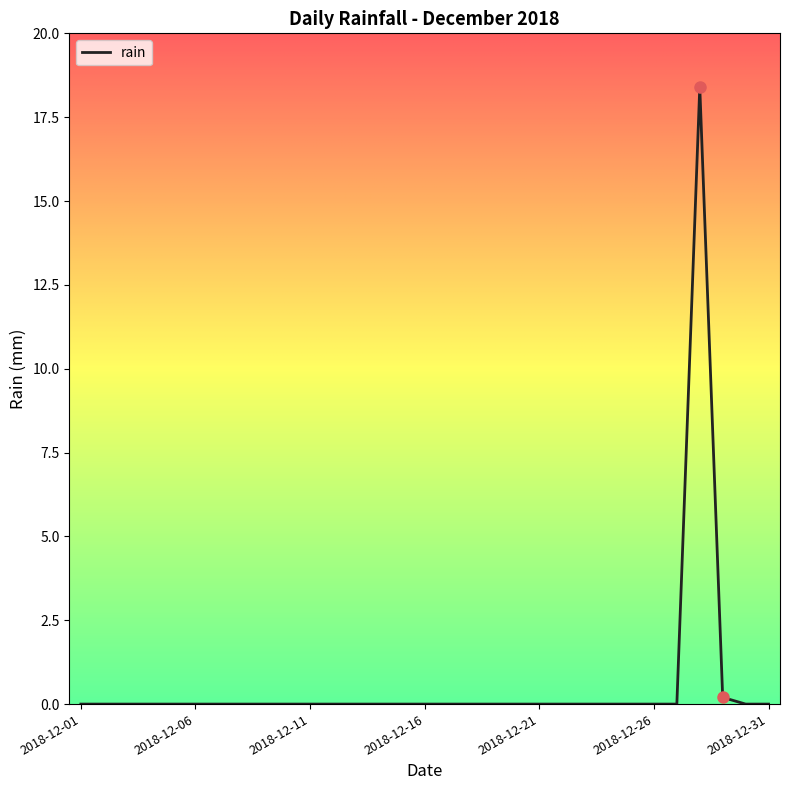

Does the chart display data point markers on the line(s)?

No